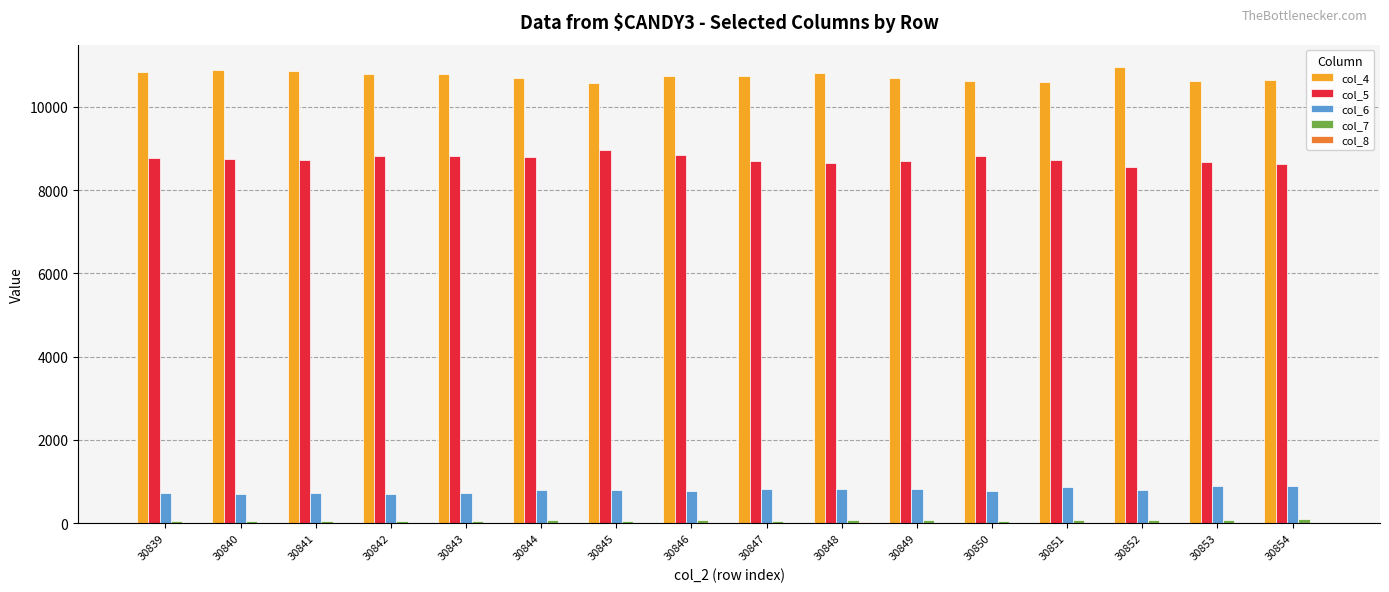

What is the greatest value displayed?

10944